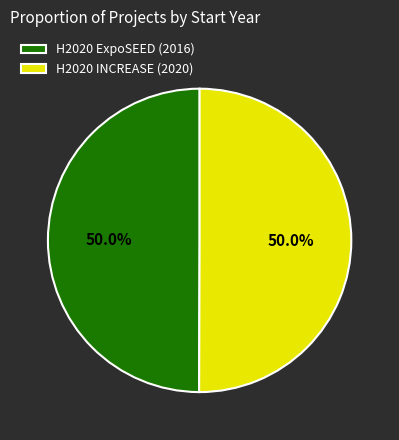

What is the ratio of the value at H2020 ExpoSEED (2016) to the value at H2020 INCREASE (2020)?

1.0